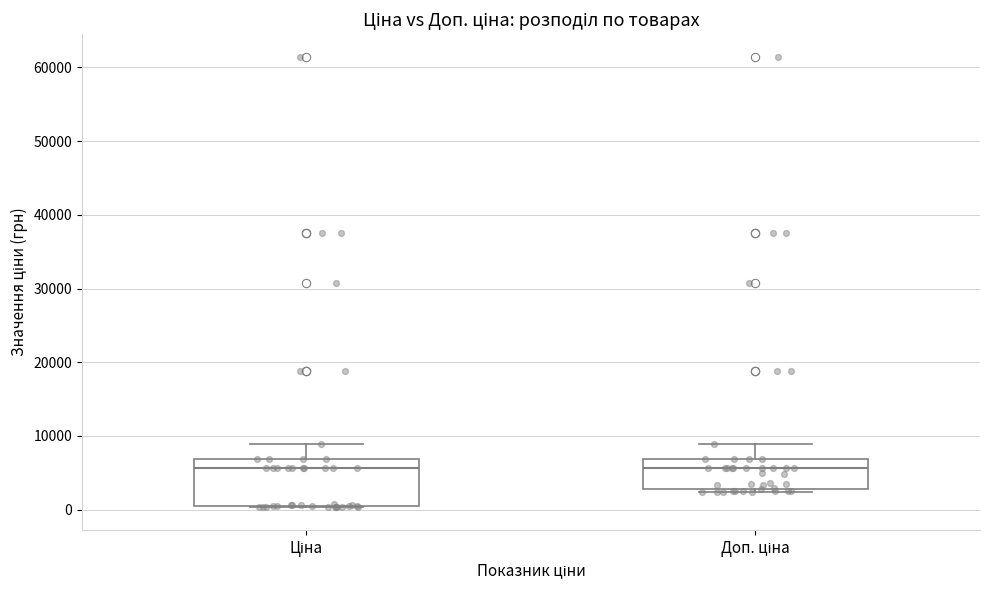

Reading left to right, read every box against the y-axis: the position of its median line, the range the box covers, and the ends of its whiskers. The values are not printed on the chart, so give them approximately, as read against the axis.

Ціна: median 6000, box 0 to 7000, whiskers 0 to 9000
Доп. ціна: median 6000, box 3000 to 7000, whiskers 2000 to 9000